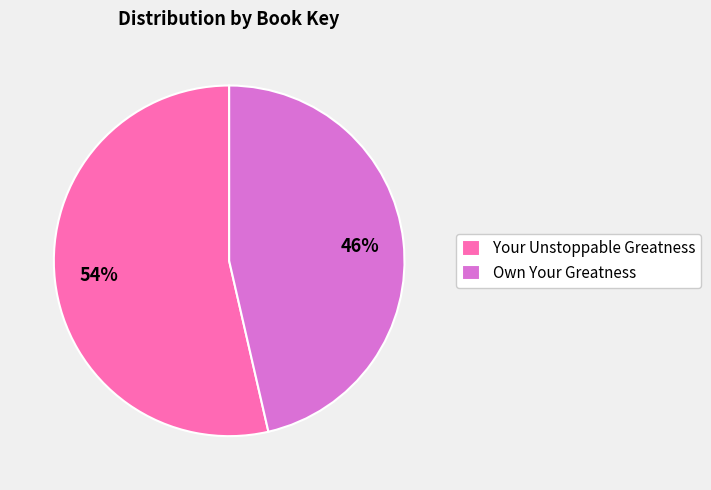

What is the largest slice in the pie chart?

Your Unstoppable Greatness